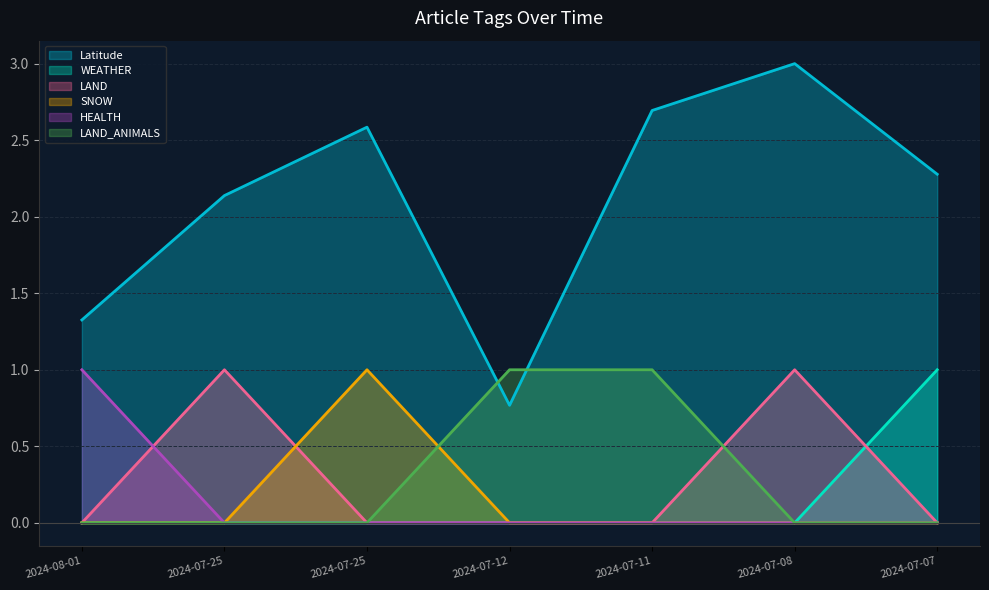

At which category does the chart reach its minimum across all series?

2024-08-01